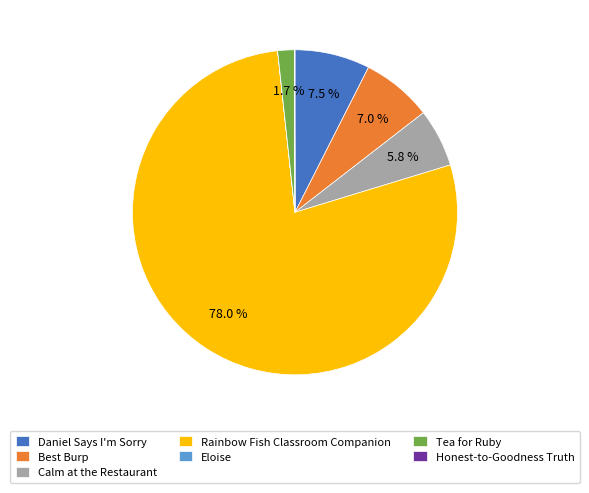

Which category has the biggest portion of the pie?

Rainbow Fish Classroom Companion